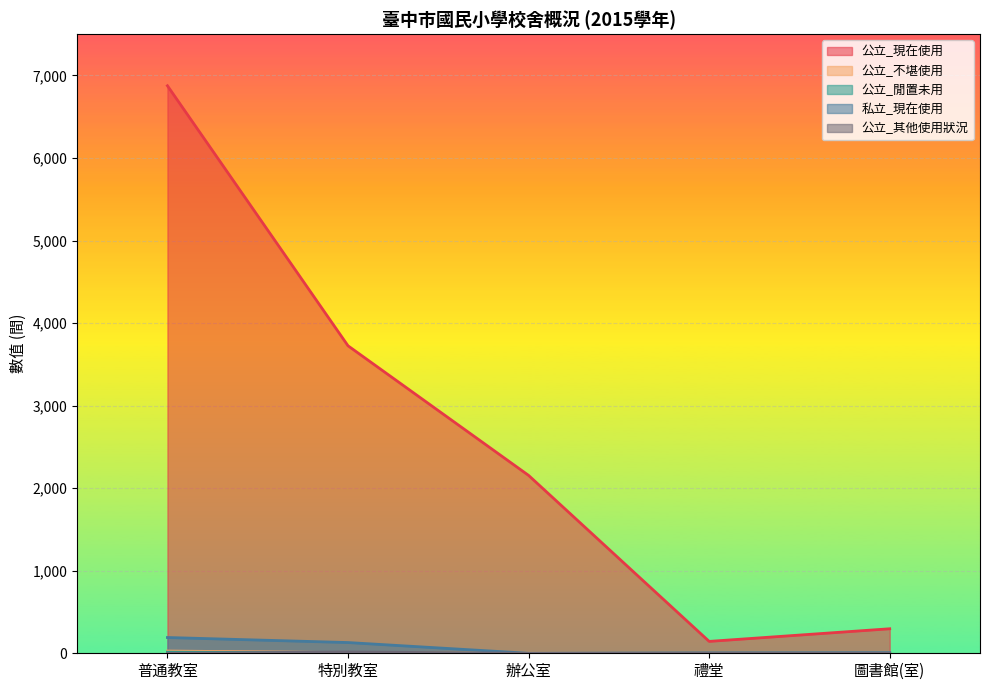

True or false: 公立_現在使用 and 公立_不堪使用 intersect in this chart.

False